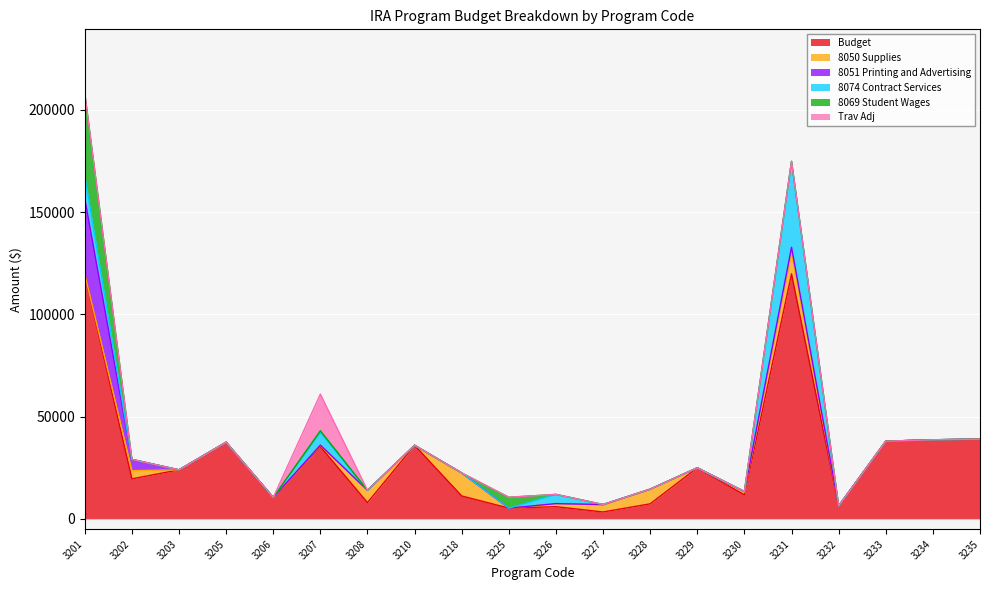

How many data points in 8050 Supplies are above 0?

9